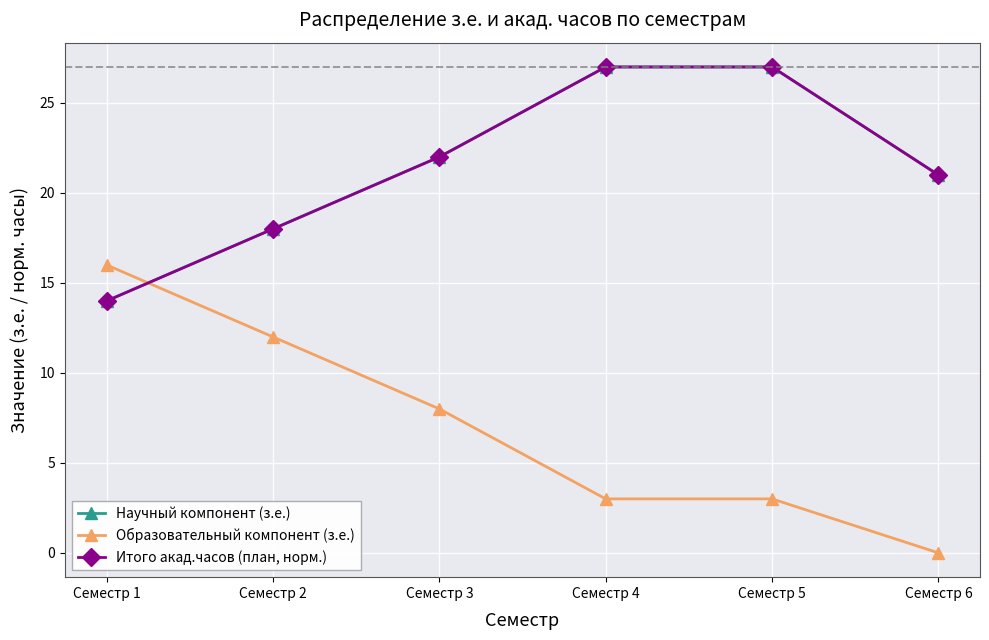

True or false: Образовательный компонент (з.е.) has a value of 0 at Семестр 6.

True